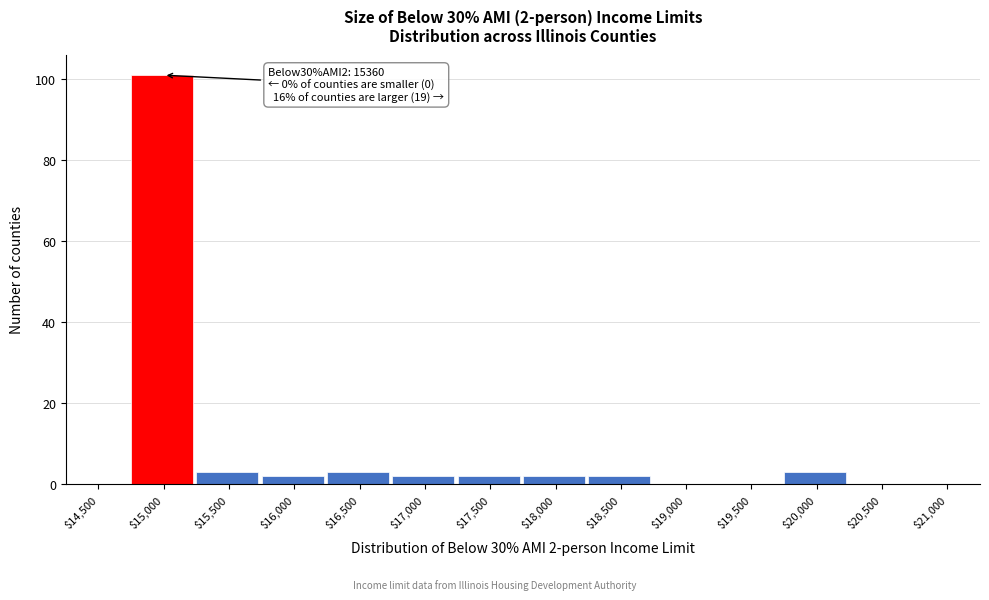

What is the maximum value shown in the chart?

101